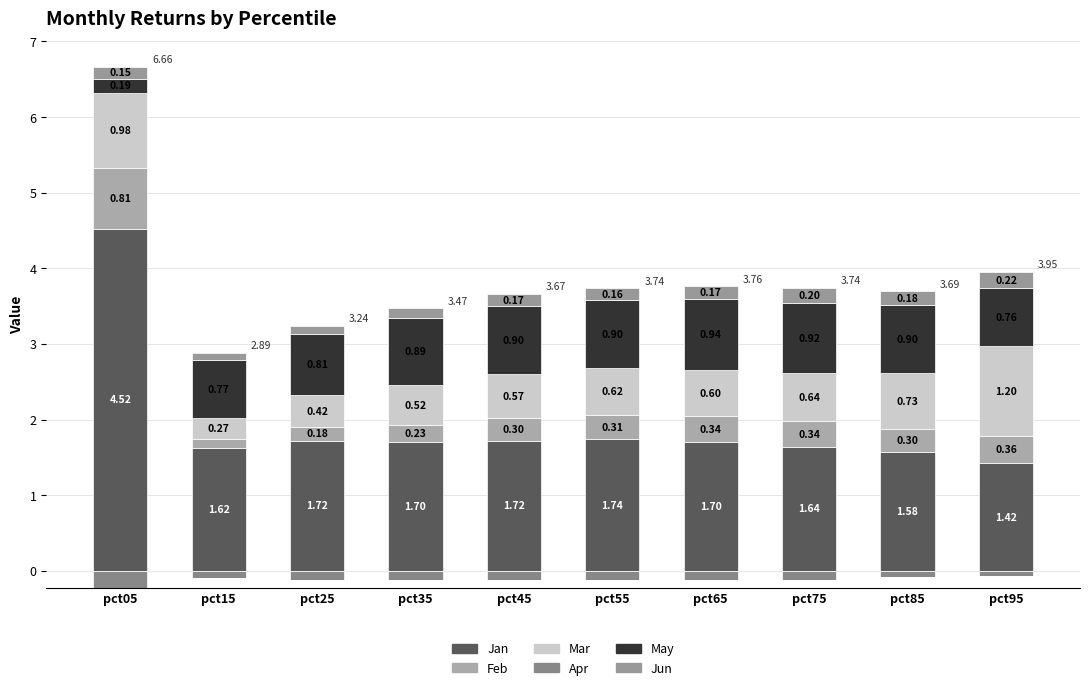

What is the value of the Mar bar at the 2nd from the left?

0.3